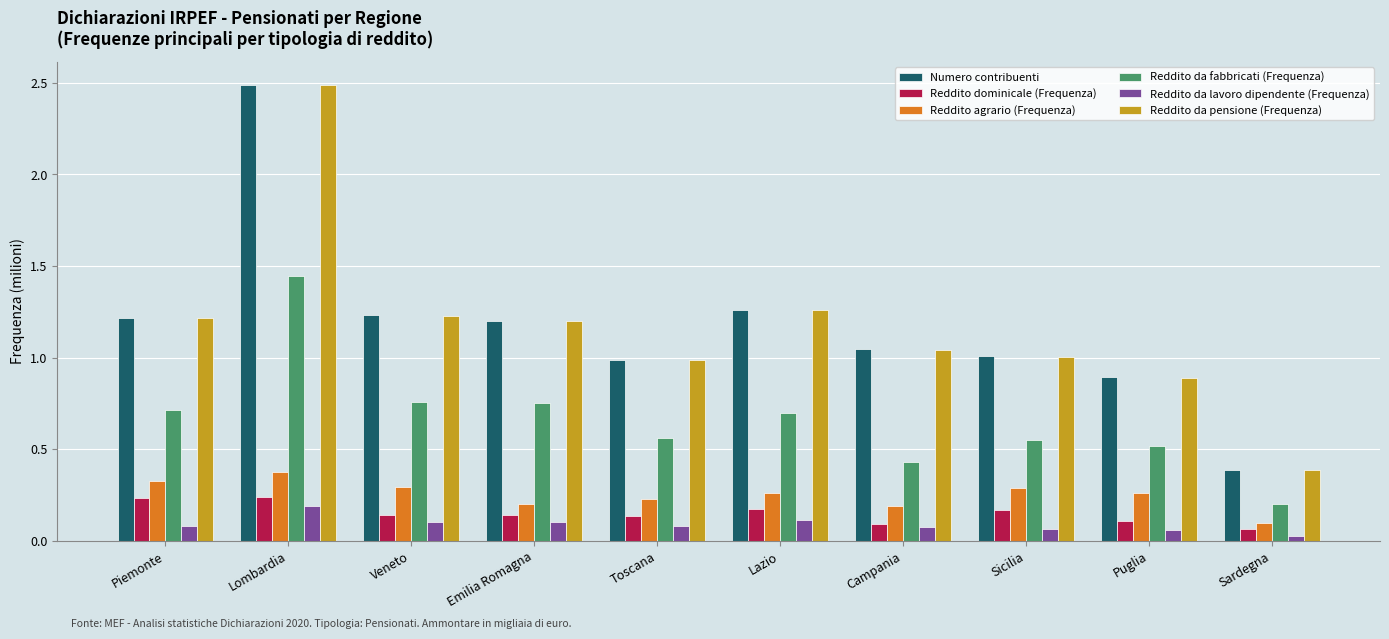

Count the number of data series in this chart.

6